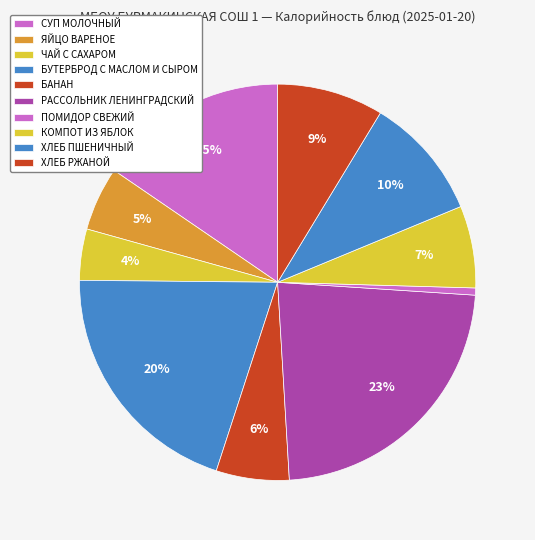

What is the change in value from БУТЕРБРОД С МАСЛОМ И СЫРОМ to ПОМИДОР СВЕЖИЙ?

-229.9